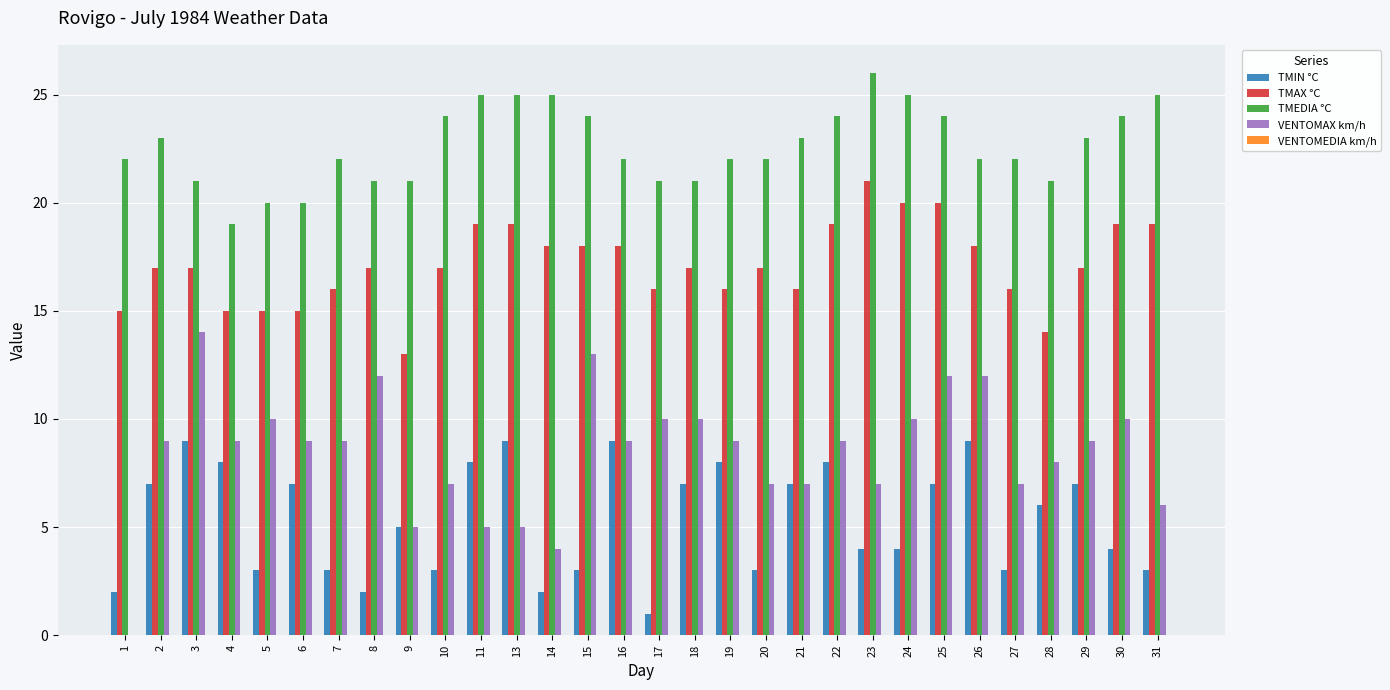

Which label corresponds to the largest value in the chart?

23